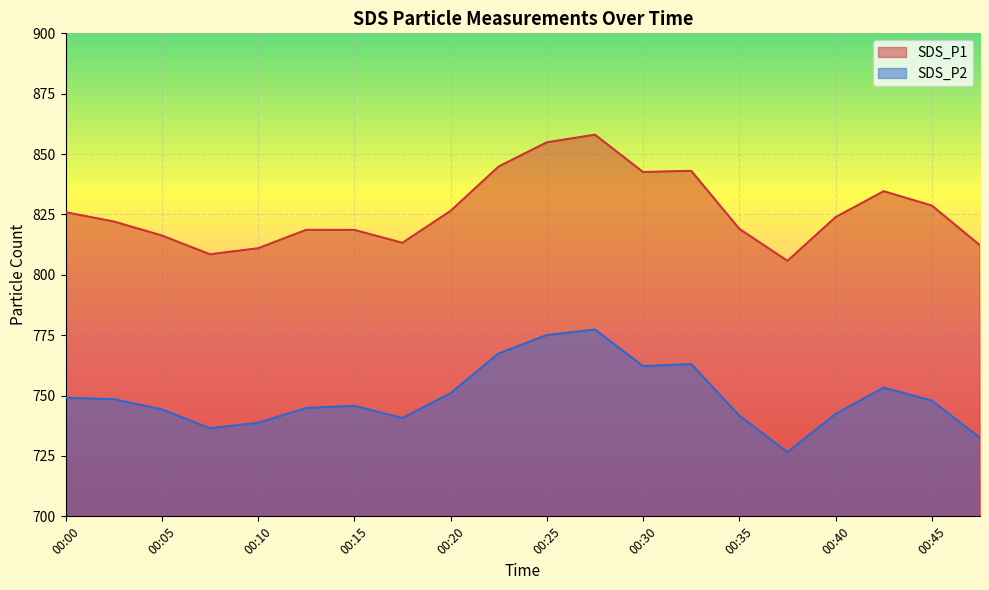

True or false: SDS_P1 and SDS_P2 intersect in this chart.

False